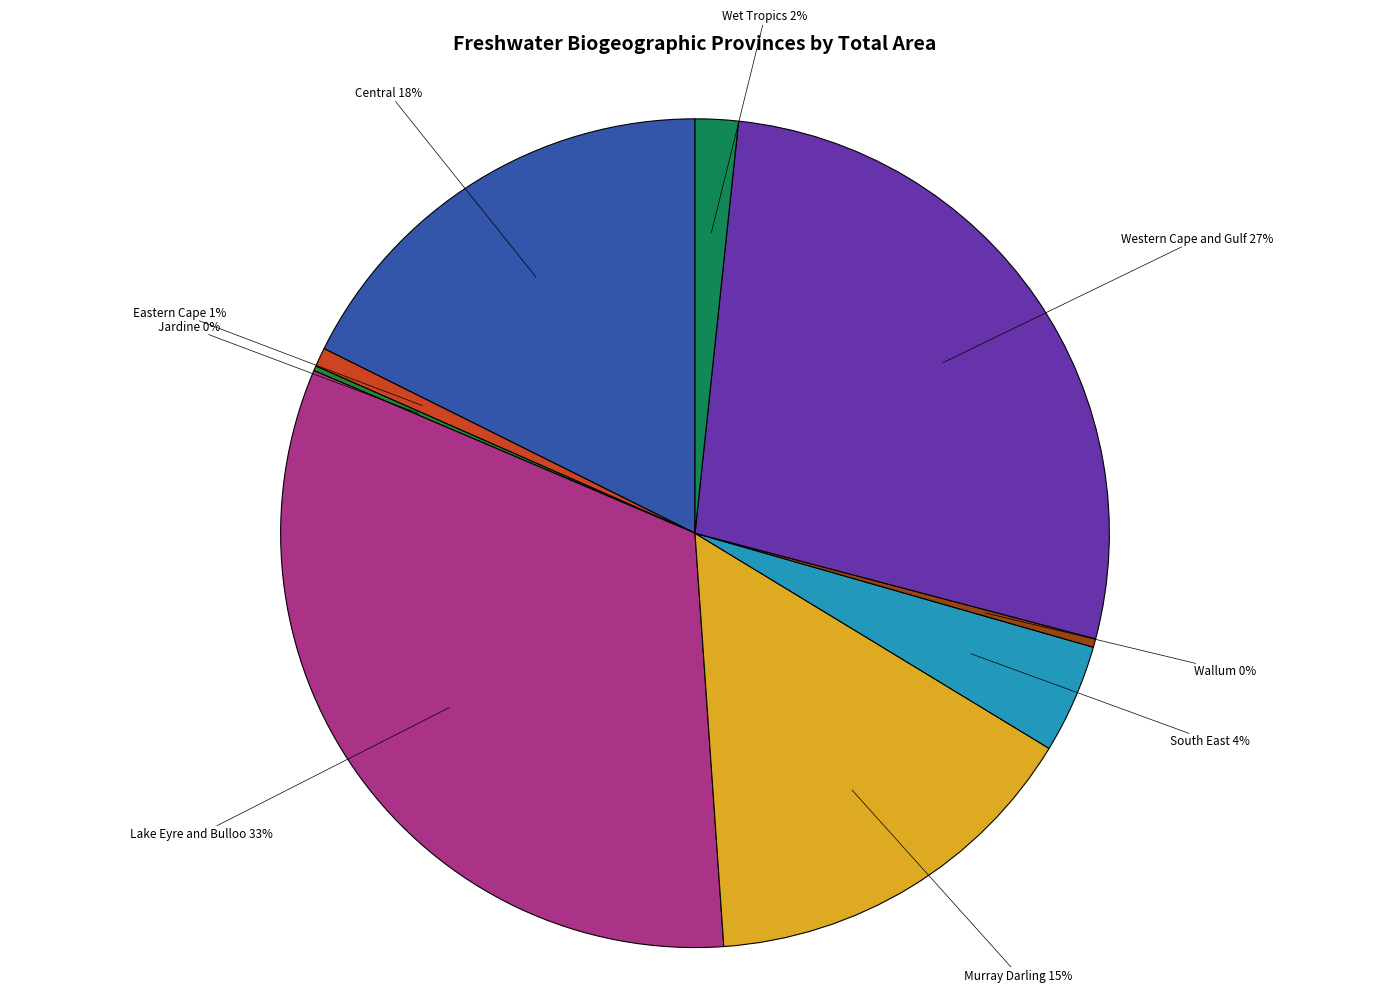

Does any single category account for the majority?

No